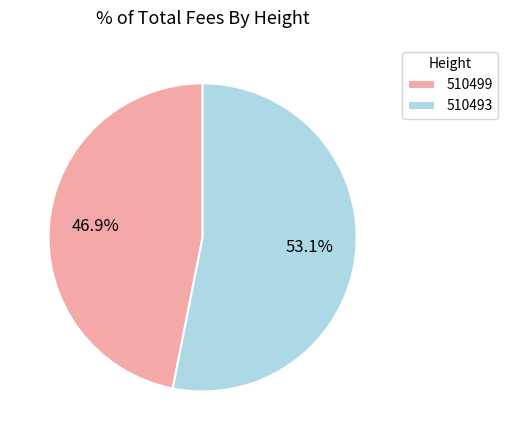

To the nearest percent, what is the difference between the 510499 and 510493 slice percentages?

6%